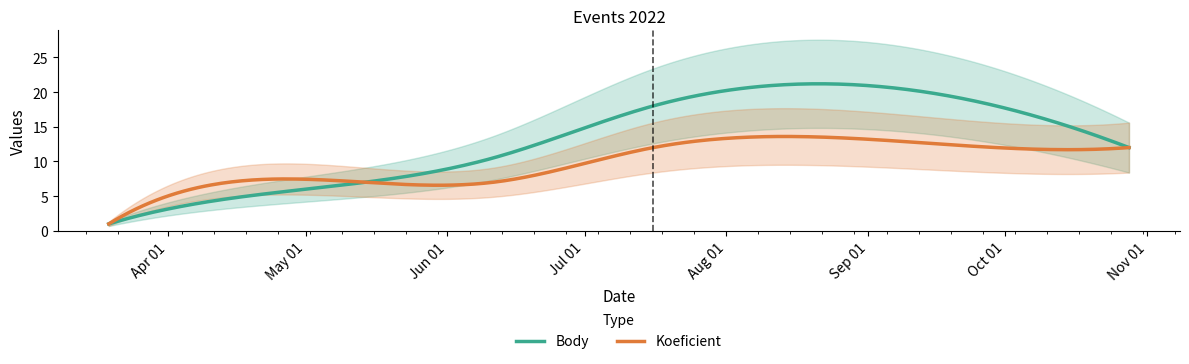

What is the average value of the Koeficient series?

9.7